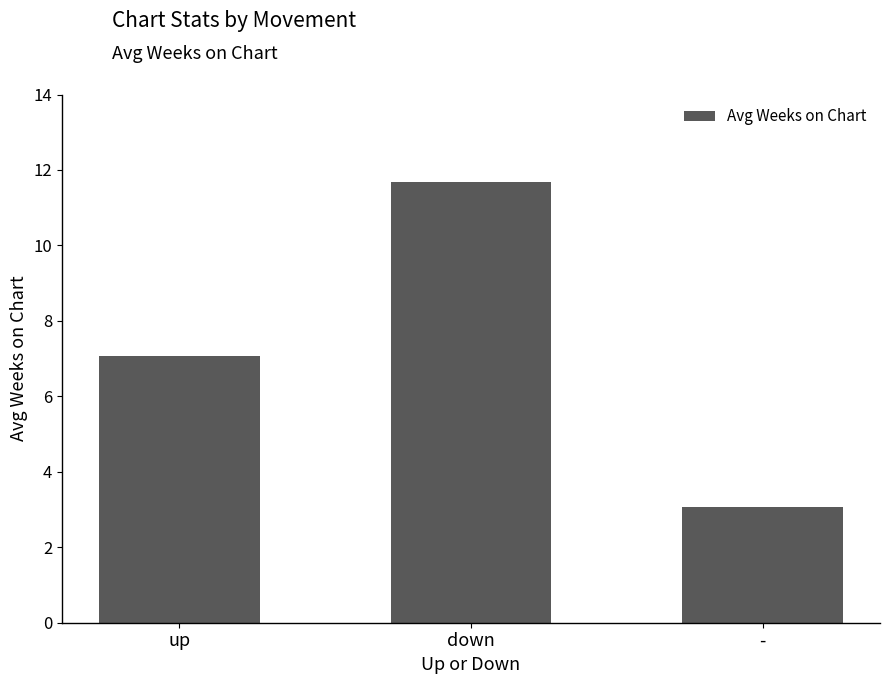

How many distinct data groups are displayed?

1